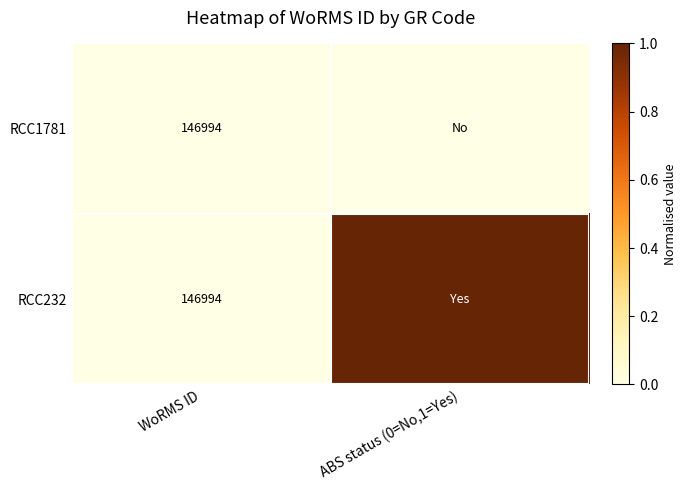

What is the total value across all series at WoRMS ID?

293988.0